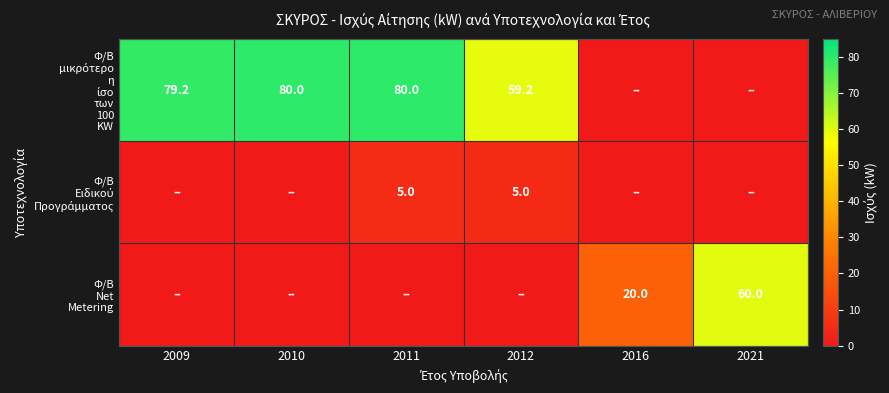

What is the total value across all series at 2016?

20.0